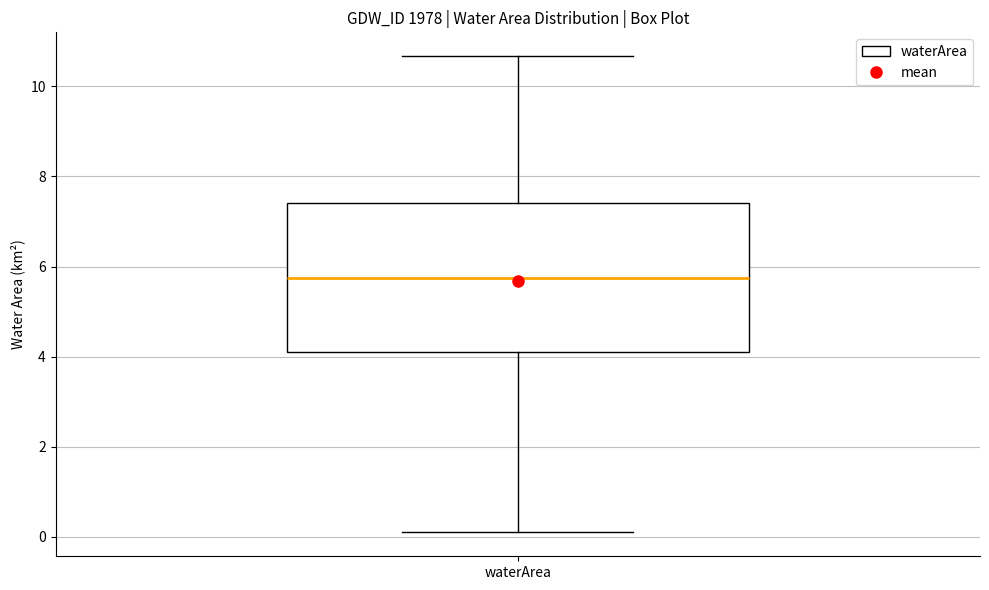

Transcribe this box plot: give where the median line is, the range the box spans, and where the two whiskers end, as read against the y-axis. The values are not printed on the chart, so give them approximately, as read against the axis.

median 5.8, box 4.0 to 7.4, whiskers 0.2 to 10.6